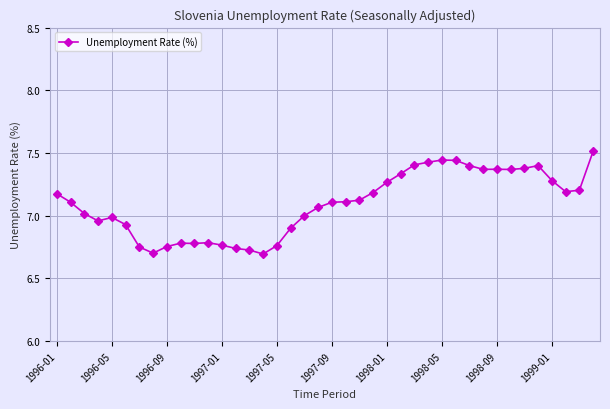

What is the sum of all values?

283.7